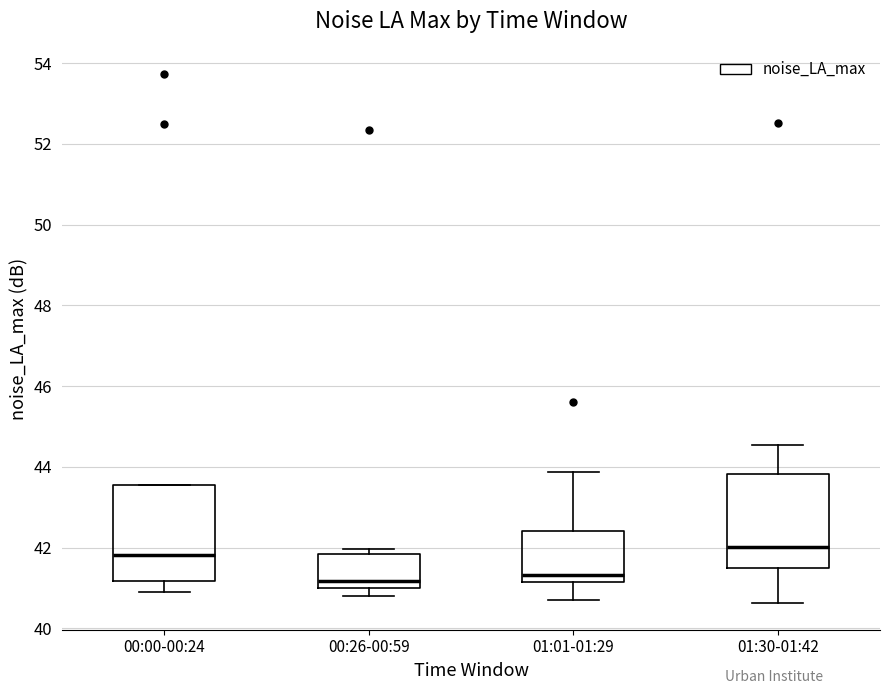

Reading left to right, transcribe this box plot: for each box, give where its median line is, the range the box spans, and where its two whiskers end, as read against the y-axis. The values are not printed on the chart, so give them approximately, as read against the axis.

00:00-00:24: median 41.8, box 41.2 to 43.6, whiskers 40.8 to 43.6
00:26-00:59: median 41.2, box 41.0 to 41.8, whiskers 40.8 to 42.0
01:01-01:29: median 41.4, box 41.2 to 42.4, whiskers 40.8 to 43.8
01:30-01:42: median 42.0, box 41.4 to 43.8, whiskers 40.6 to 44.6